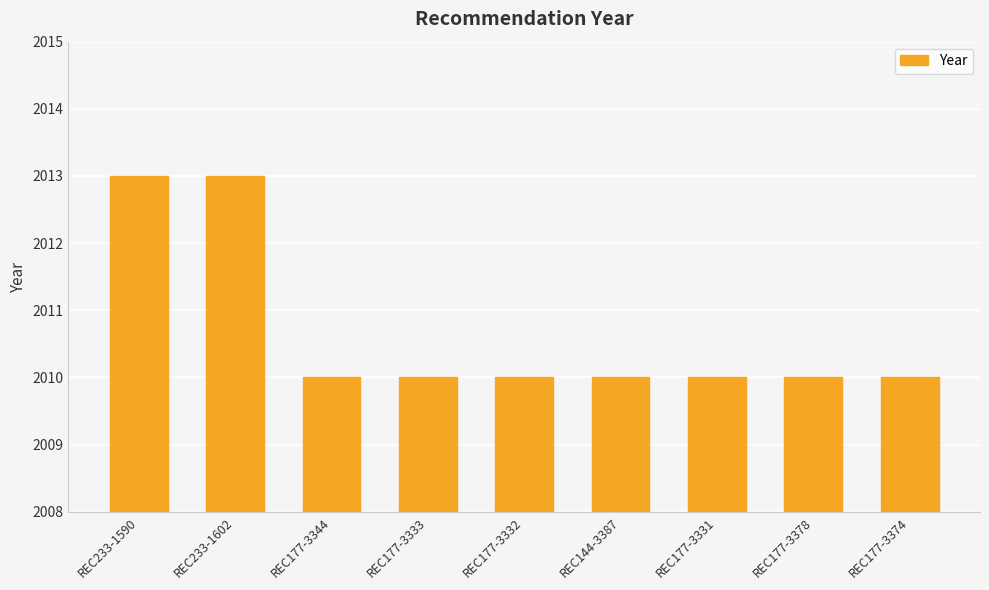

Approximately how many times larger is the value at REC177-3344 compared to REC177-3333?

1.0